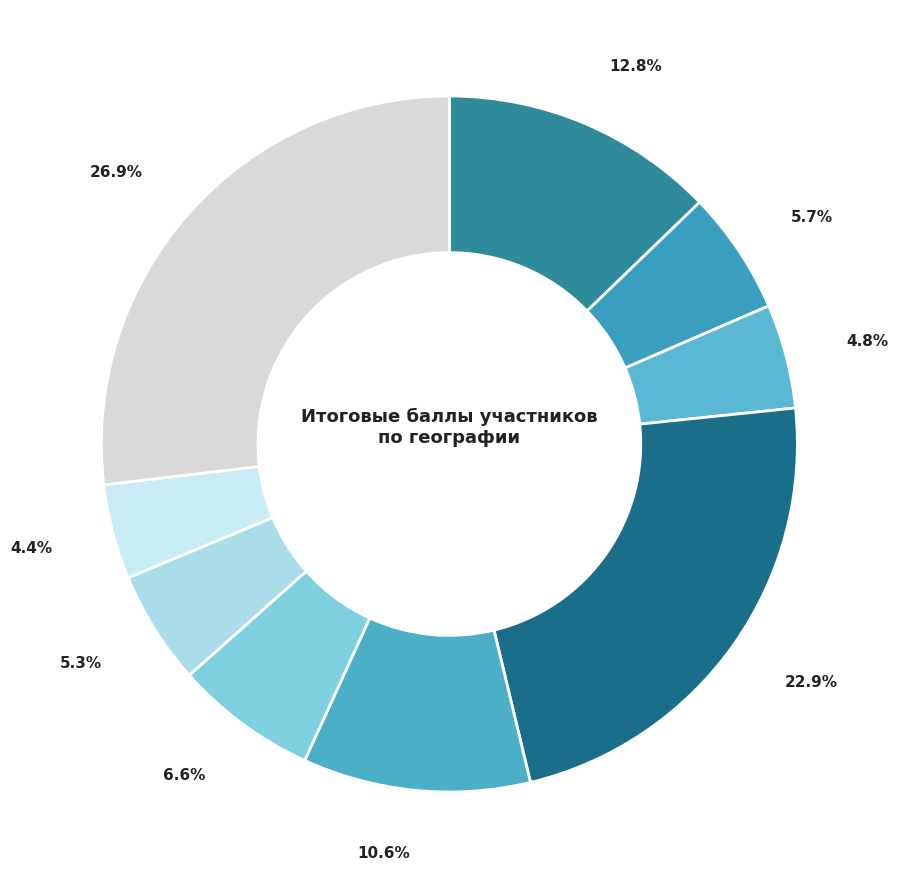

Count the number of slices in the pie.

9